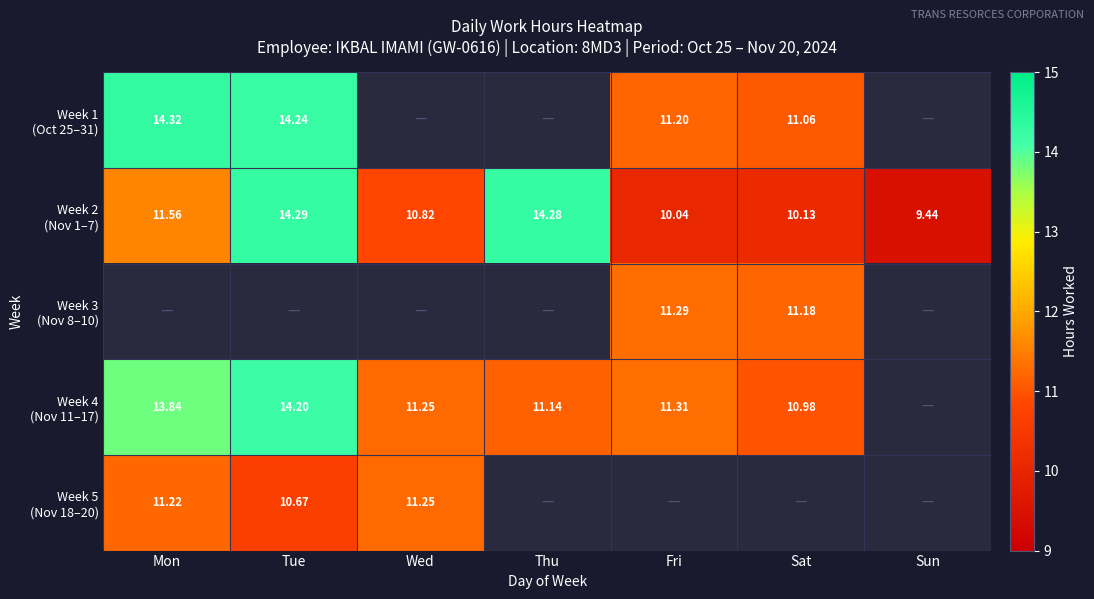

How many distinct data groups are displayed?

5